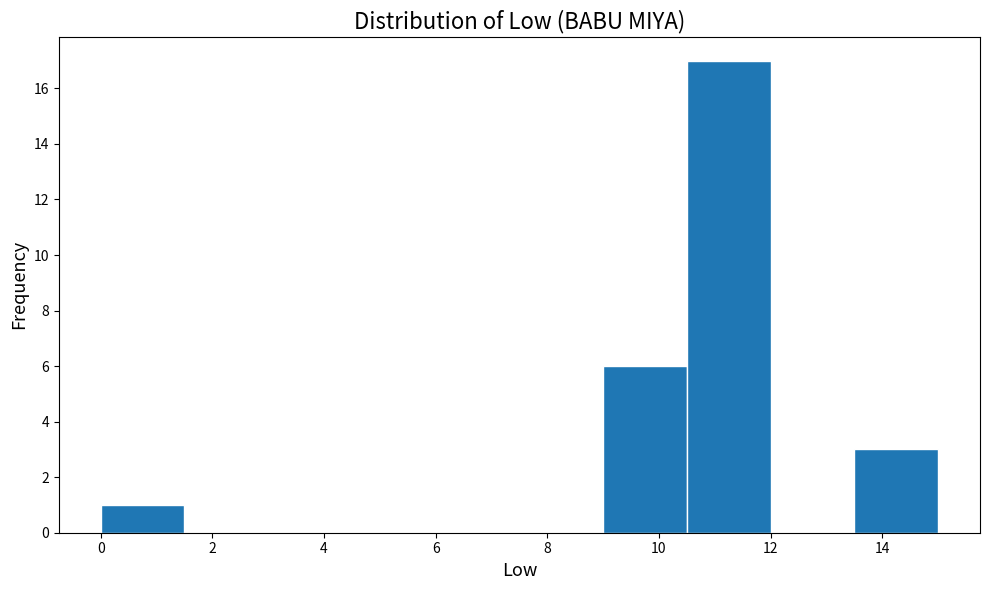

Over which range of the x-axis is the bar tallest?

10.5 to 12.0